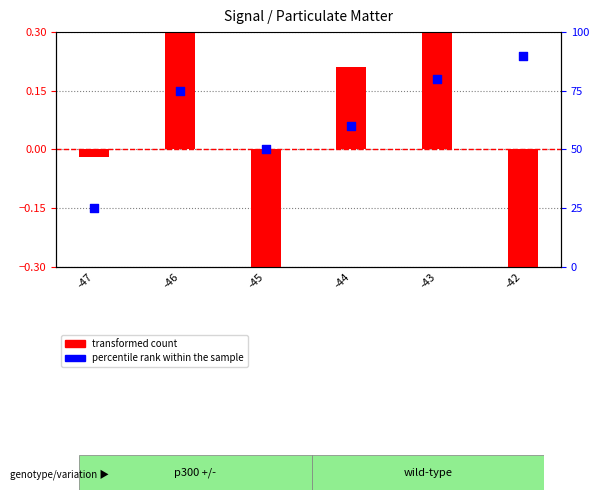

Is the value of percentile rank within the sample at -45 greater than the value of transformed count at -44?

Yes